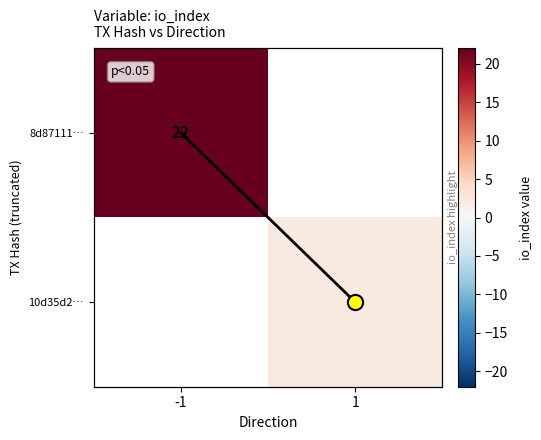

The 8d87111… series shows 22 at -1. True or false?

True